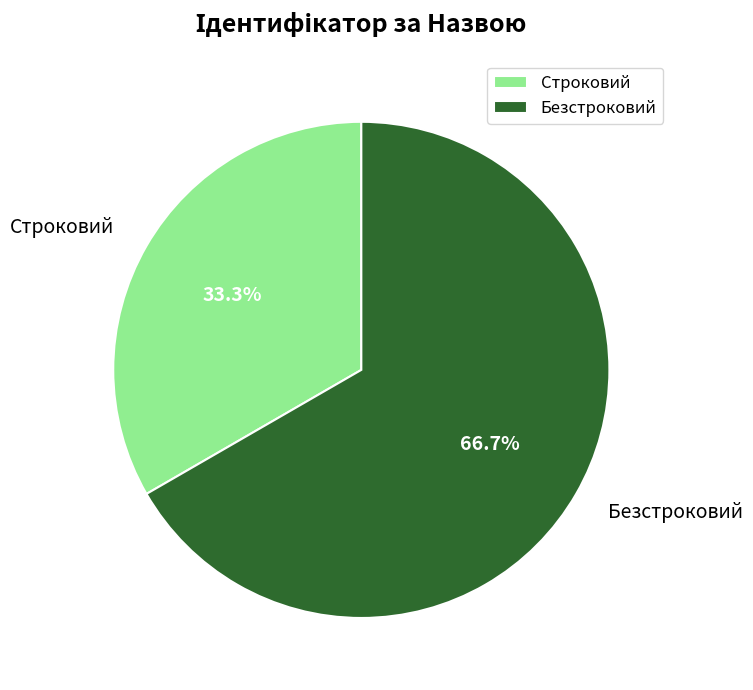

Which slice represents more than half of the pie?

Безстроковий